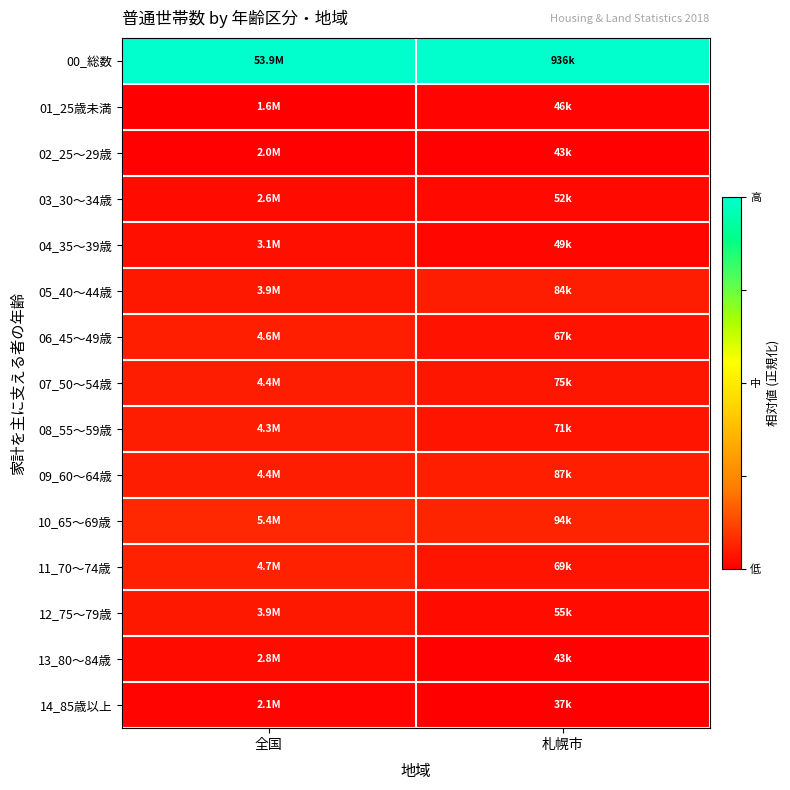

What is the greatest value displayed?

1.0